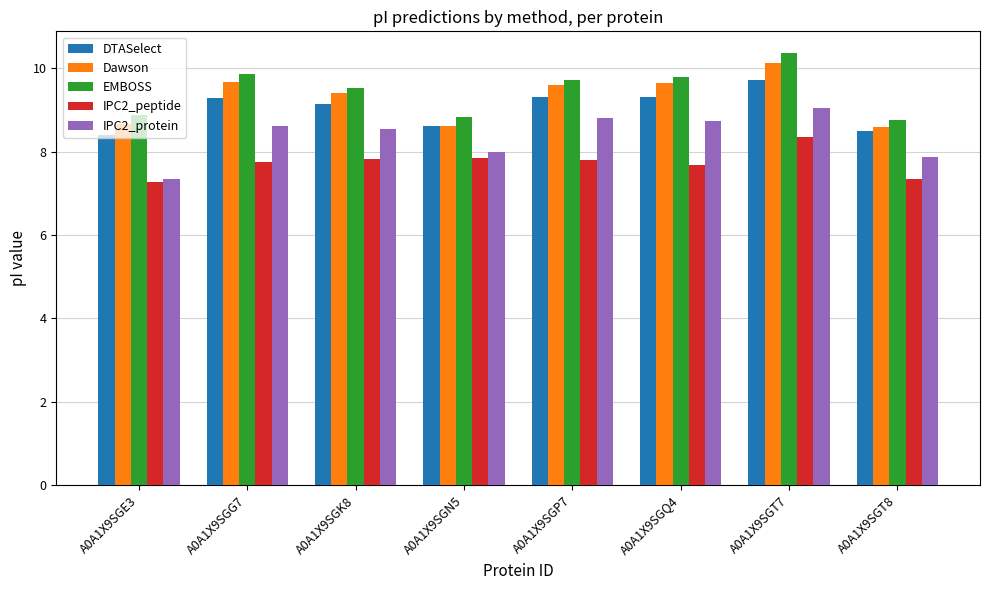

What is the difference between the second highest and minimum values in the Dawson series?

1.1